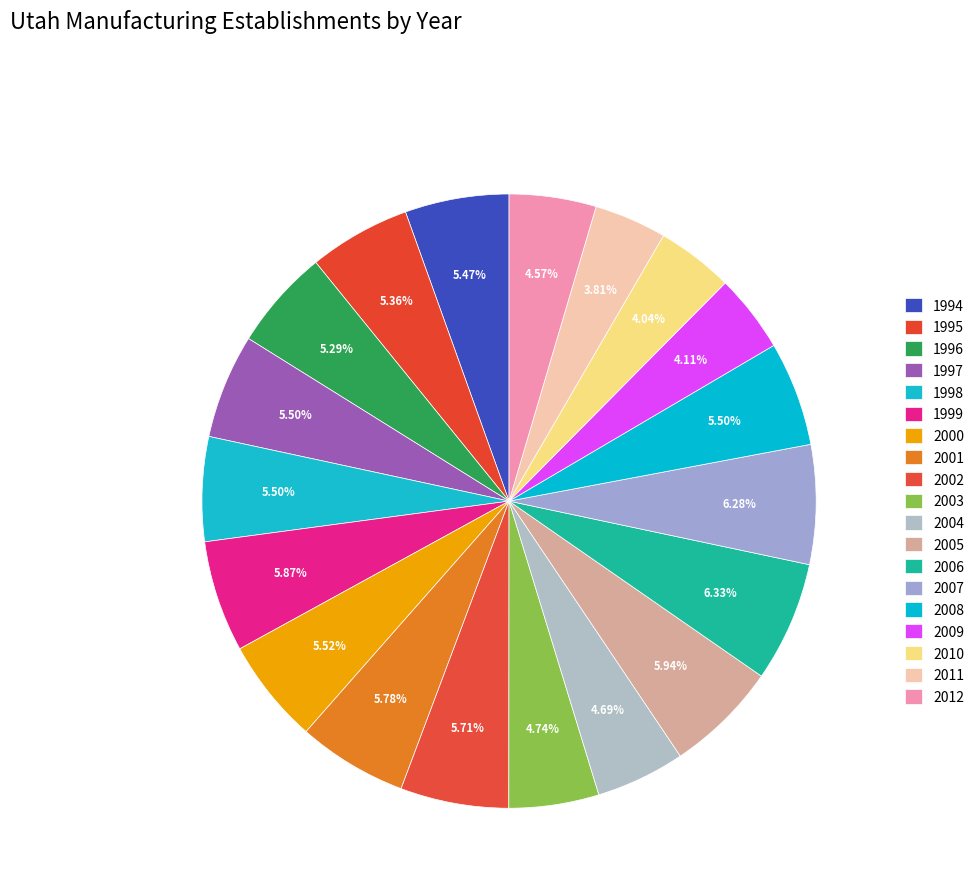

How many slices are in this pie chart?

19